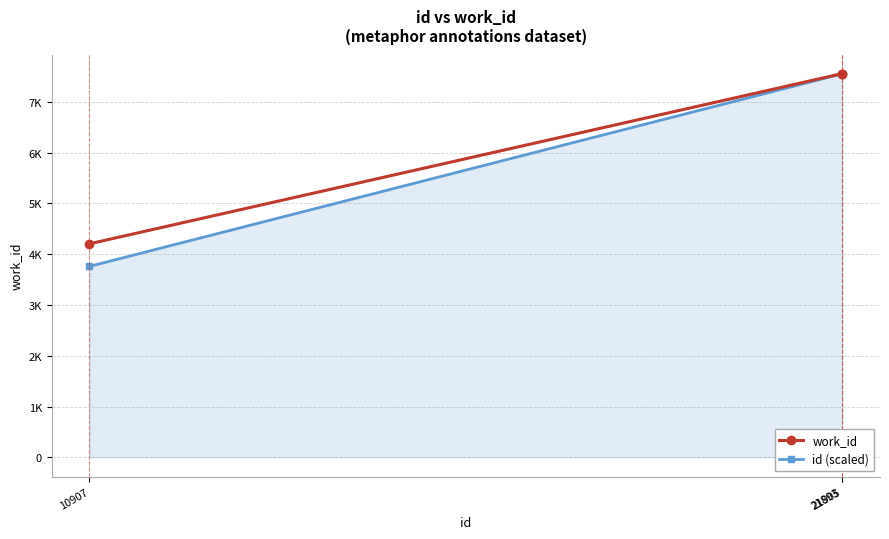

Is the value of id (scaled) at 21905 greater than the value of work_id at 21893?

No